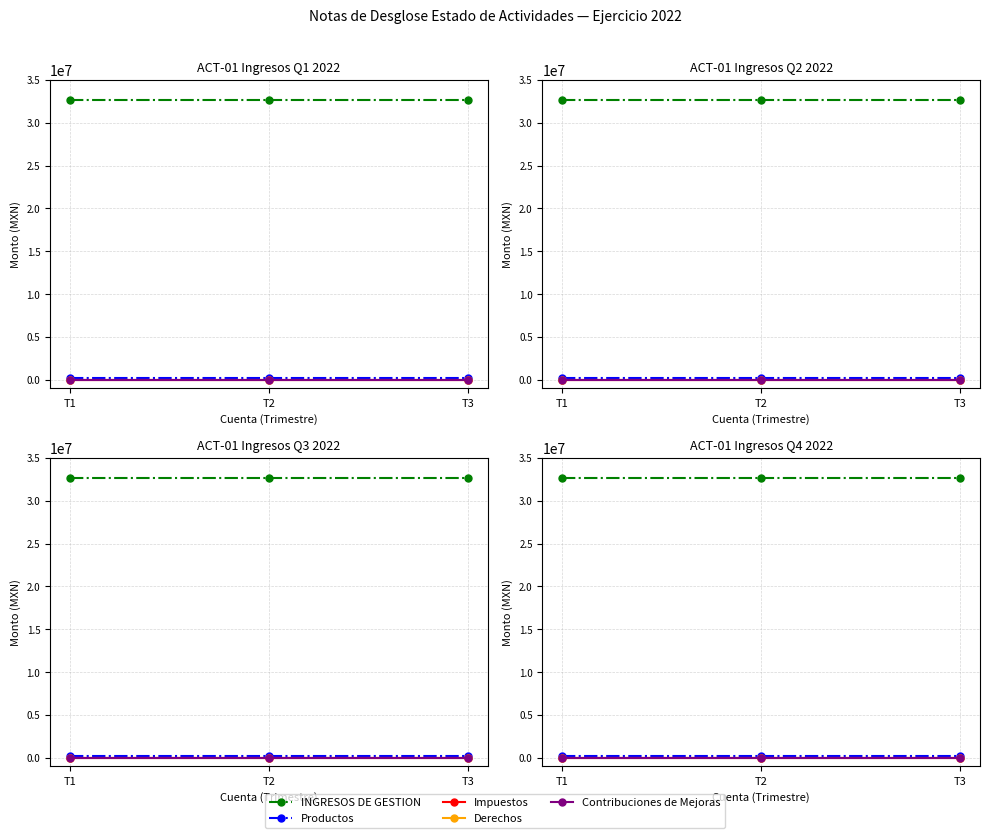

True or false: INGRESOS DE GESTION has a value of 32710714.3 at T3.

True